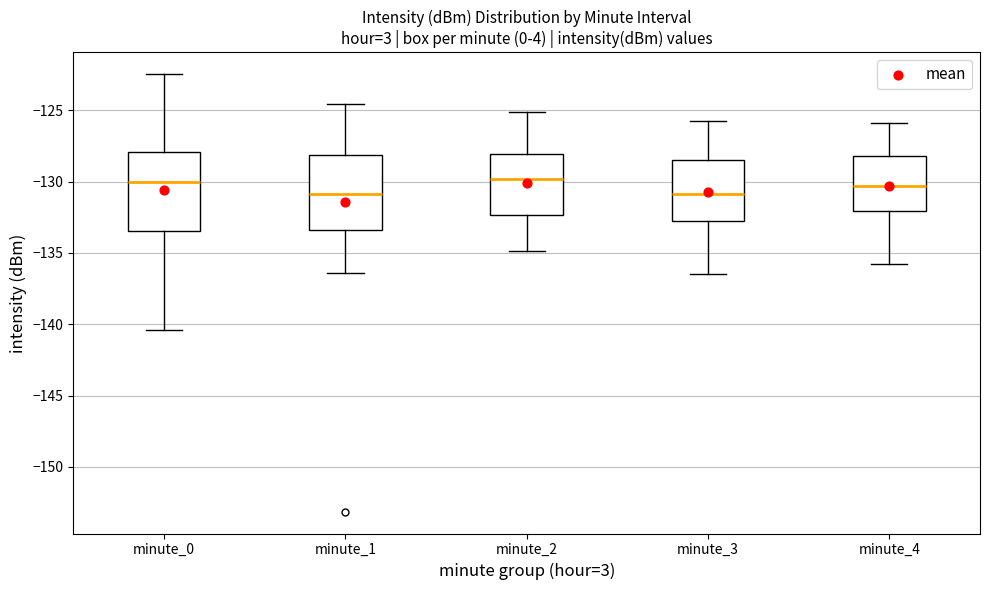

Reading left to right, read every box against the y-axis: the position of its median line, the range the box covers, and the ends of its whiskers. The values are not printed on the chart, so give them approximately, as read against the axis.

minute_0: median -130.0, box -133.5 to -128.0, whiskers -140.5 to -122.5
minute_1: median -131.0, box -133.5 to -128.0, whiskers -136.5 to -124.5
minute_2: median -130.0, box -132.5 to -128.0, whiskers -135.0 to -125.0
minute_3: median -131.0, box -133.0 to -128.5, whiskers -136.5 to -126.0
minute_4: median -130.5, box -132.0 to -128.0, whiskers -136.0 to -126.0